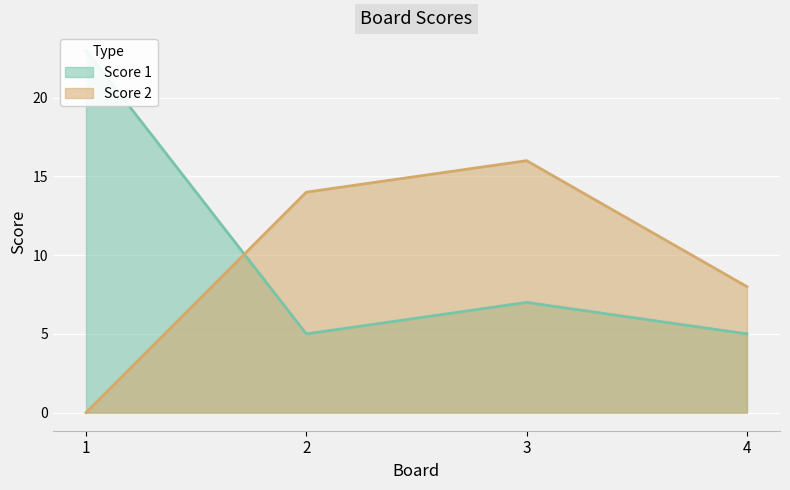

Is the value of Score 2 at 4 greater than the value of Score 1 at 1?

No